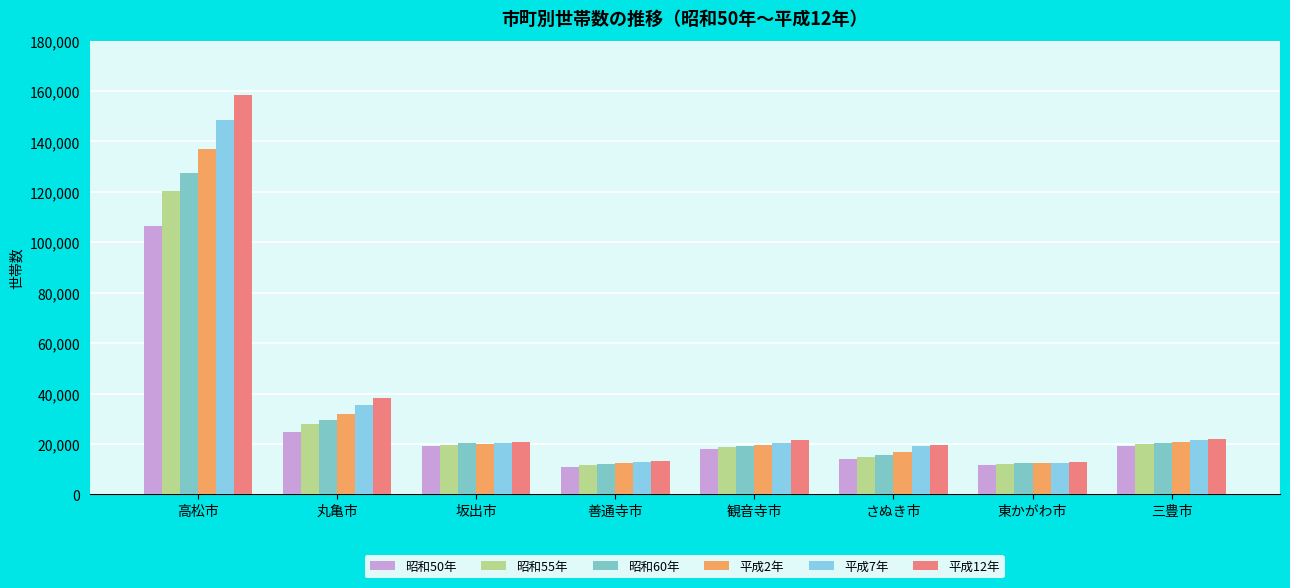

Reading left to right, what are all the values shown in this chart?

昭和50年: 高松市=106579	丸亀市=24690	坂出市=19018	善通寺市=11017	観音寺市=17826	さぬき市=14065	東かがわ市=11491	三豊市=19278
昭和55年: 高松市=120210	丸亀市=27877	坂出市=19681	善通寺市=11493	観音寺市=18934	さぬき市=14686	東かがわ市=12111	三豊市=19980
昭和60年: 高松市=127553	丸亀市=29590	坂出市=20201	善通寺市=11946	観音寺市=19322	さぬき市=15607	東かがわ市=12240	三豊市=20247
平成2年: 高松市=136920	丸亀市=31766	坂出市=20039	善通寺市=12291	観音寺市=19682	さぬき市=16887	東かがわ市=12369	三豊市=20772
平成7年: 高松市=148576	丸亀市=35546	坂出市=20492	善通寺市=12724	観音寺市=20486	さぬき市=19159	東かがわ市=12558	三豊市=21419
平成12年: 高松市=158618	丸亀市=38140	坂出市=20792	善通寺市=13149	観音寺市=21393	さぬき市=19728	東かがわ市=12964	三豊市=22139